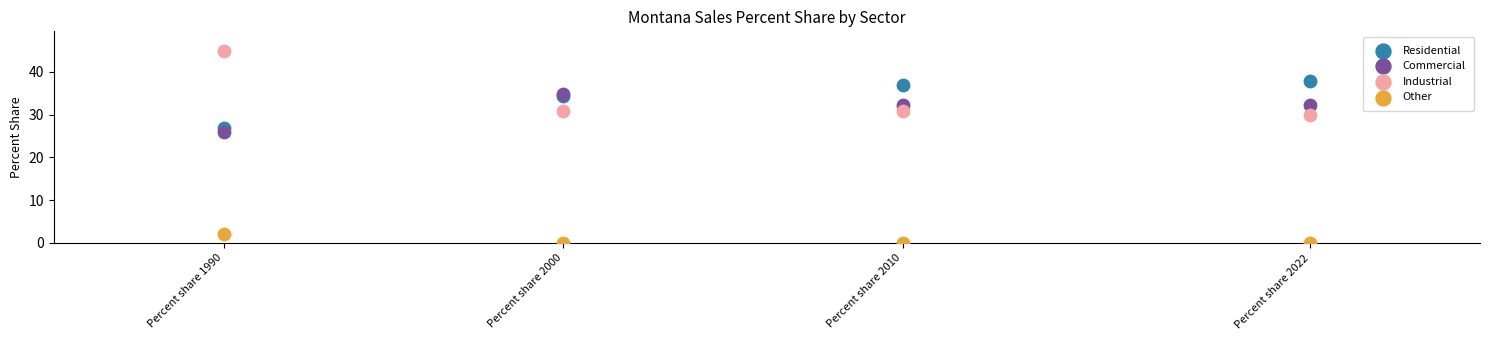

Across all series, what Y value is closest to 22?

26.0